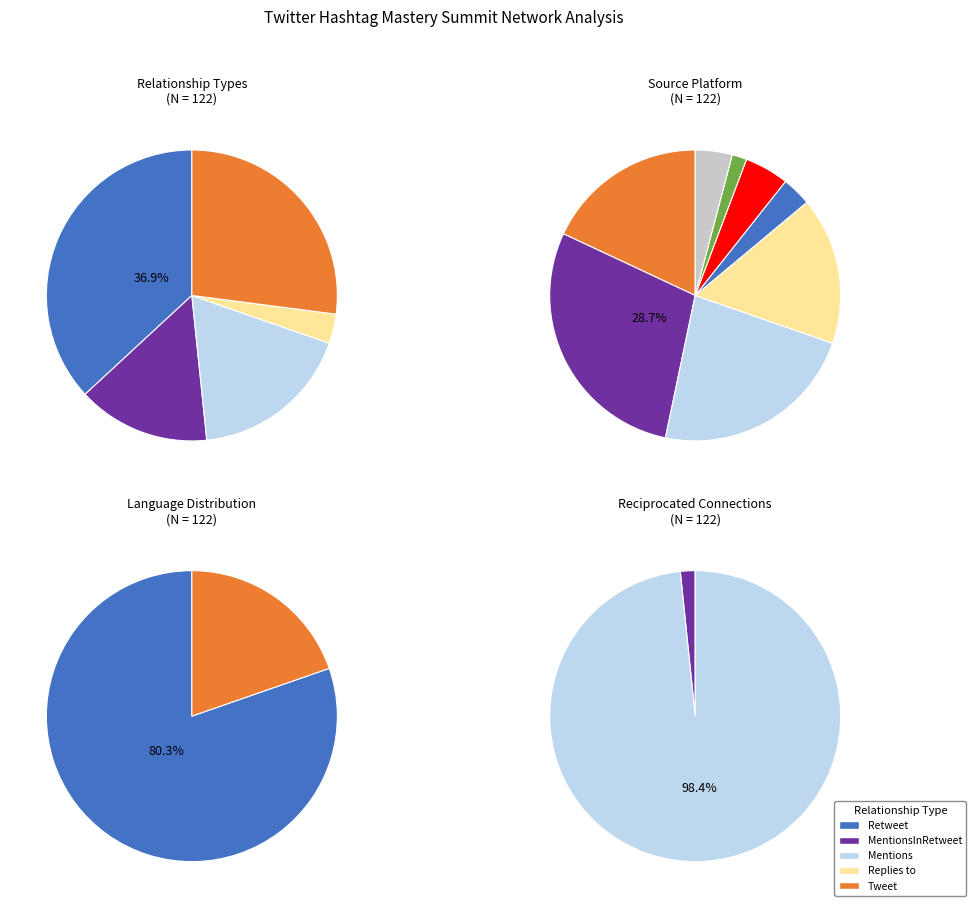

Count the number of slices in the pie.

5